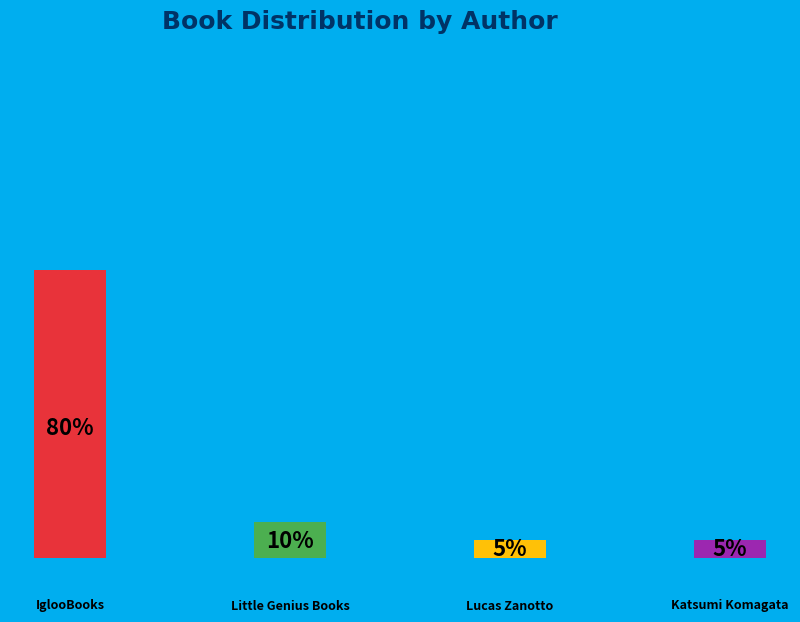

What is the smallest slice in the pie chart?

Lucas Zanotto (215441970)